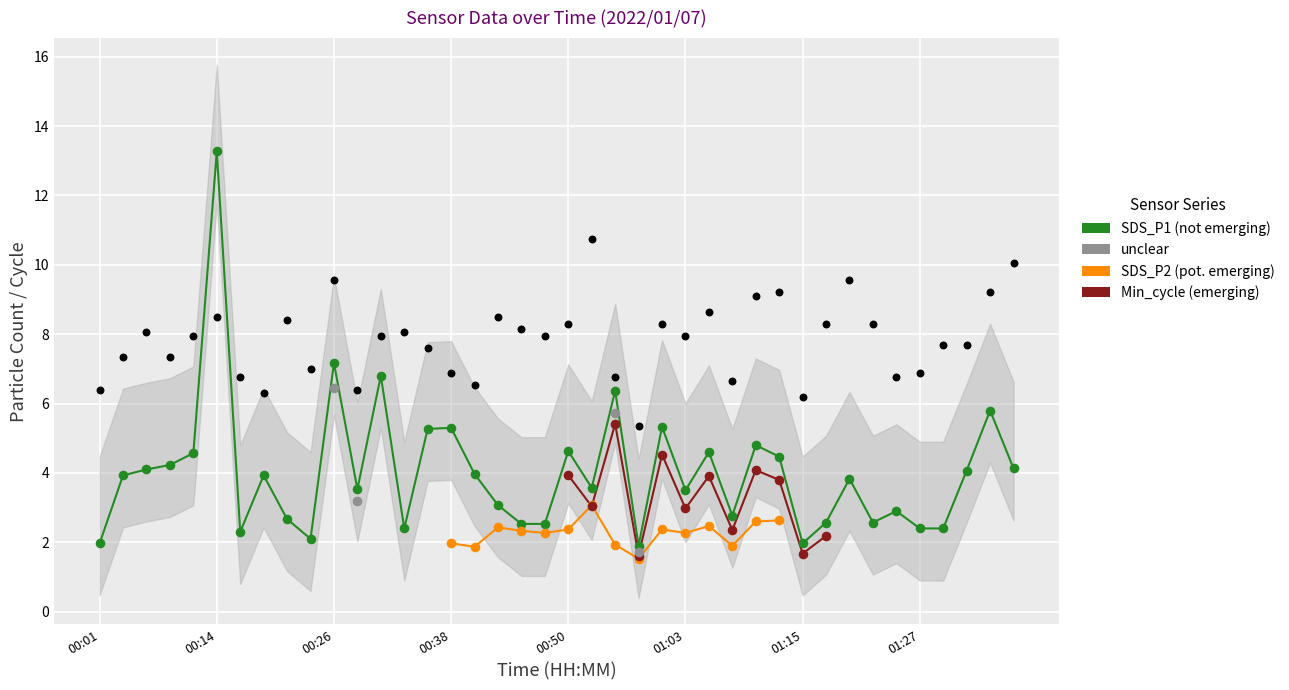

Which series contains the highest Y value?

SDS_P1